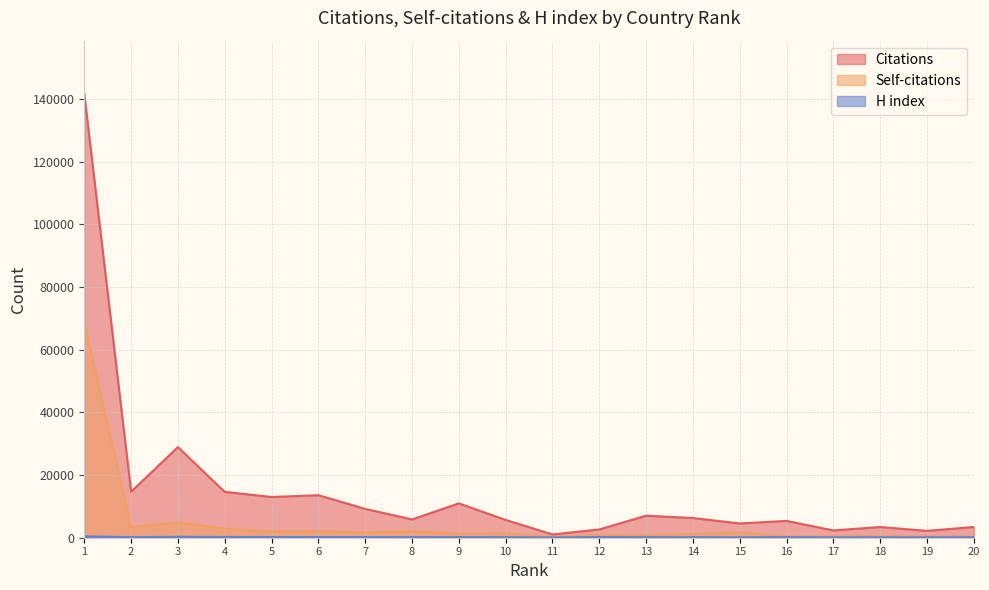

What is the value of the H index point at the 2nd from the left?

181